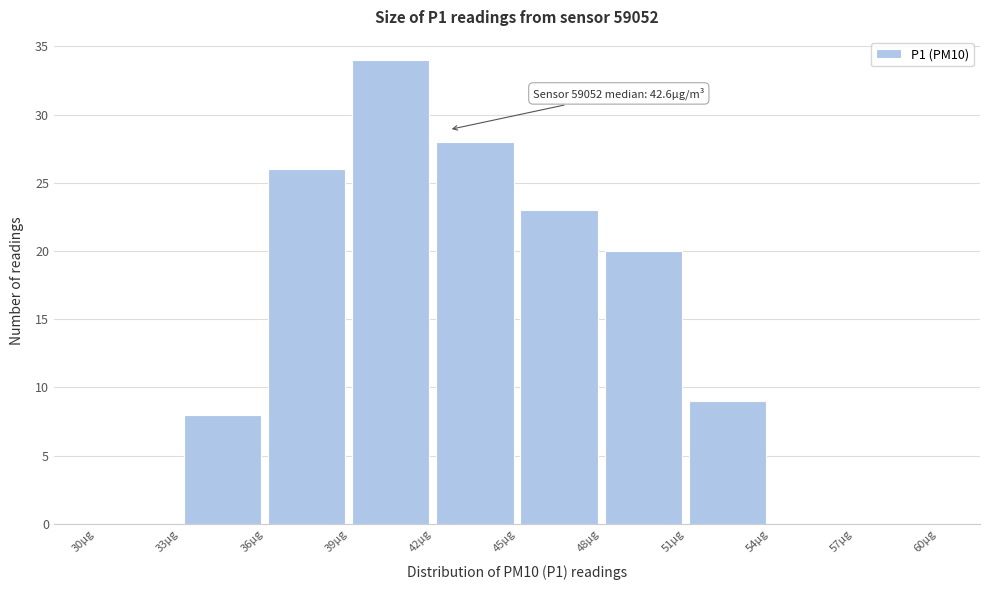

Which range on the x-axis has the tallest bar?

39 to 42